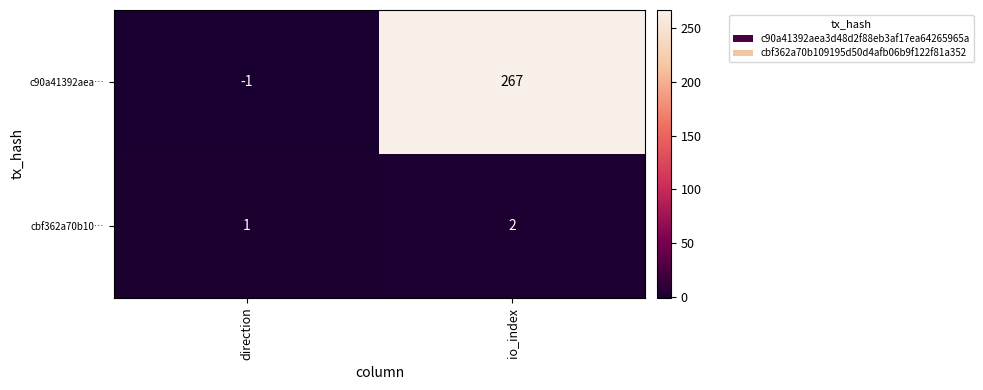

Which series has the widest spread of values?

c90a41392aea…